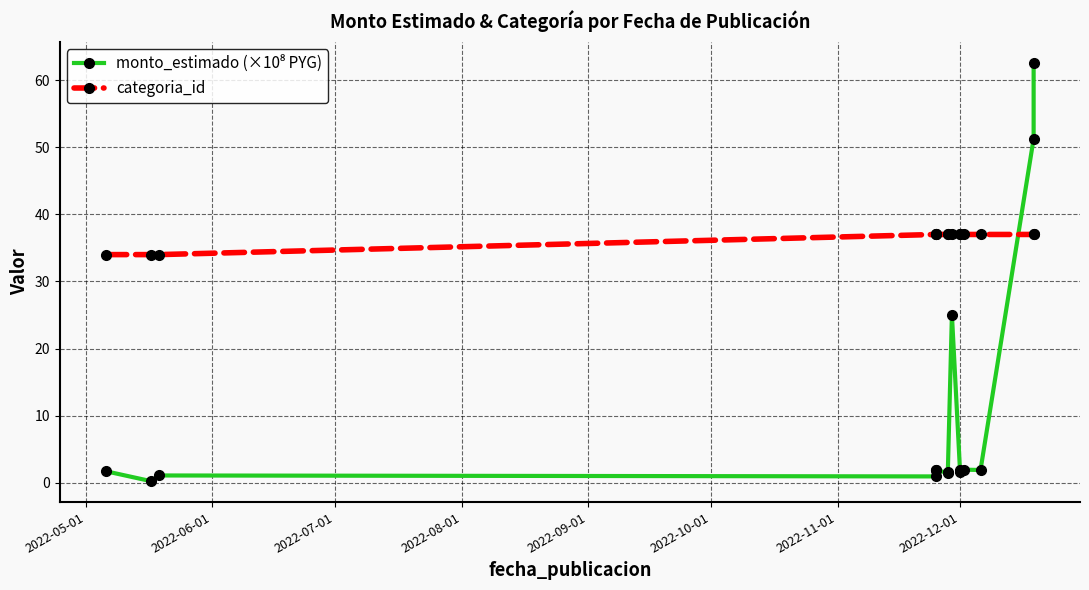

Count the number of categories in the chart.

15